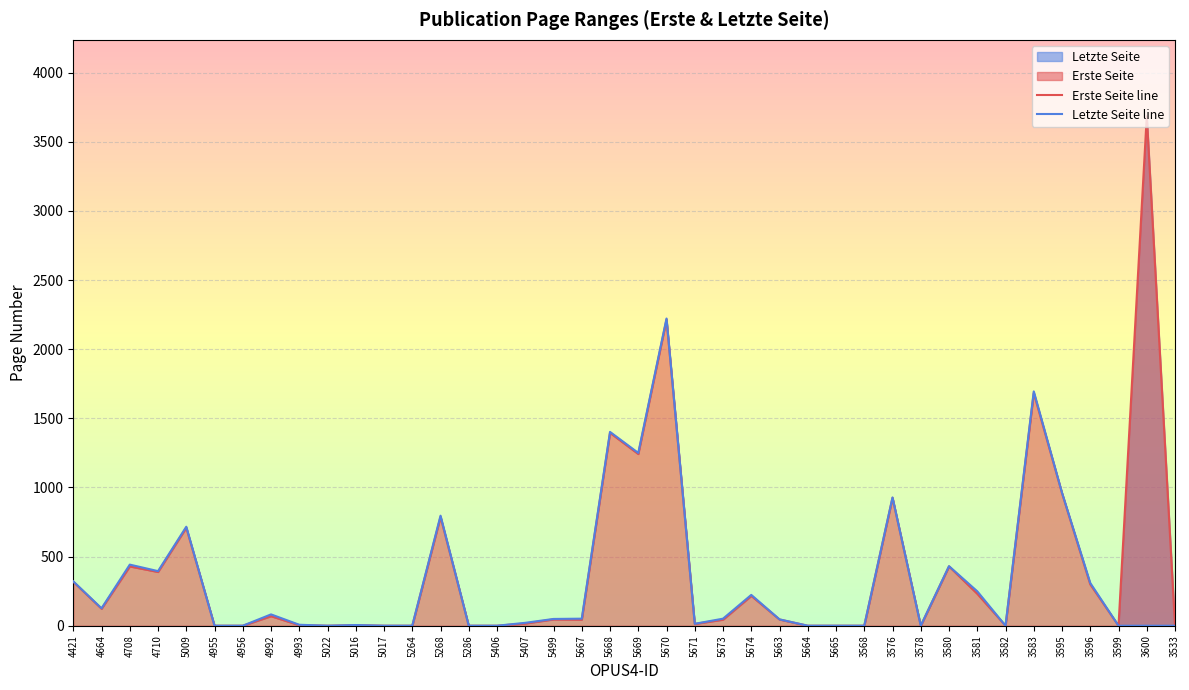

Count the number of categories in the chart.

40